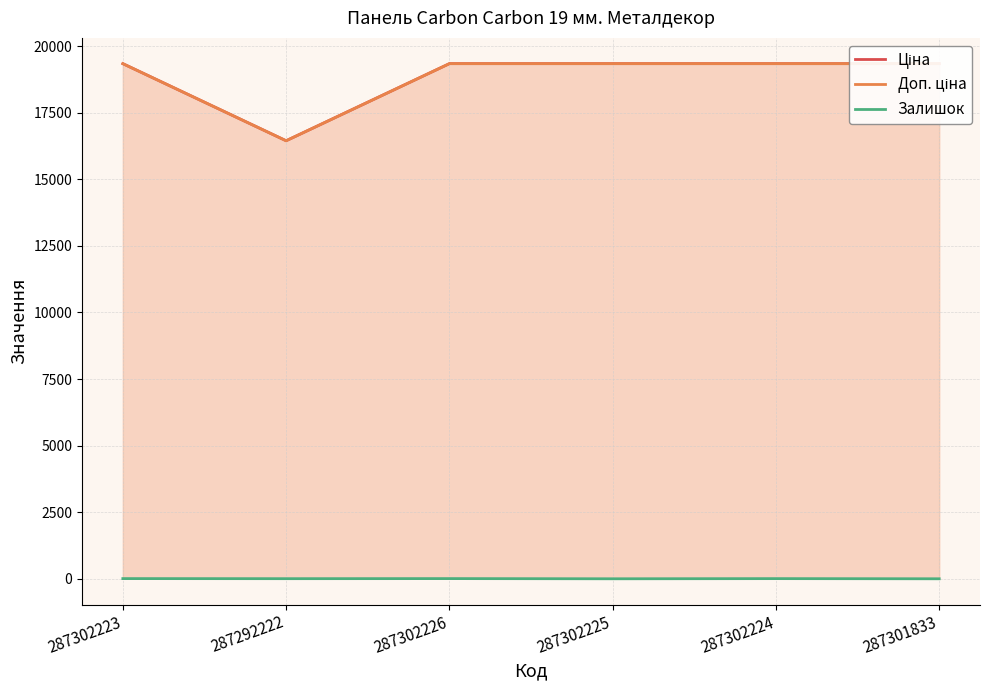

At 287292222, list the series in order from largest to smallest.

Ціна, Доп. ціна, Залишок